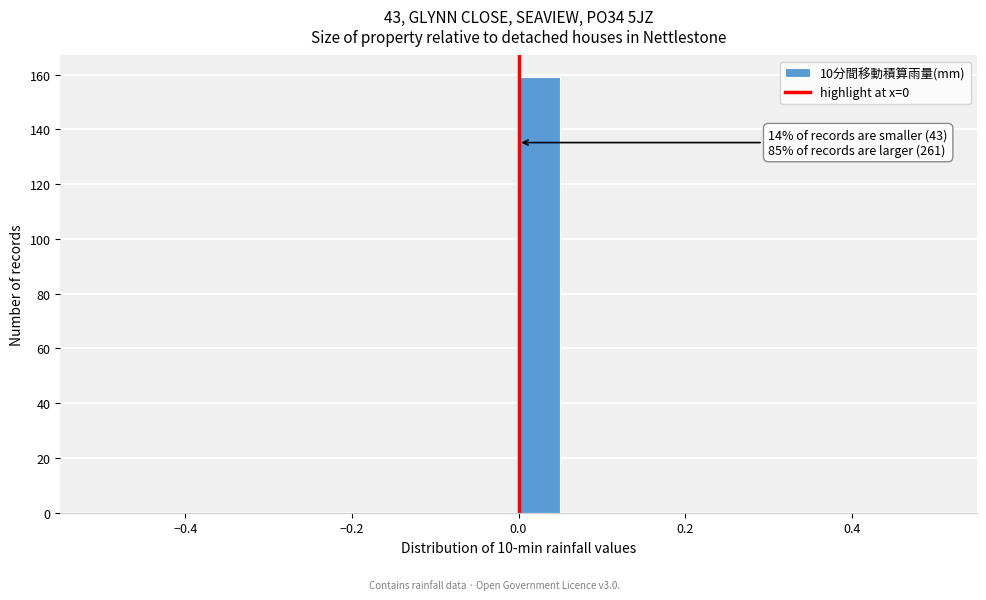

Read against the x-axis, roughly where is the centre of the tallest bar?

0.02